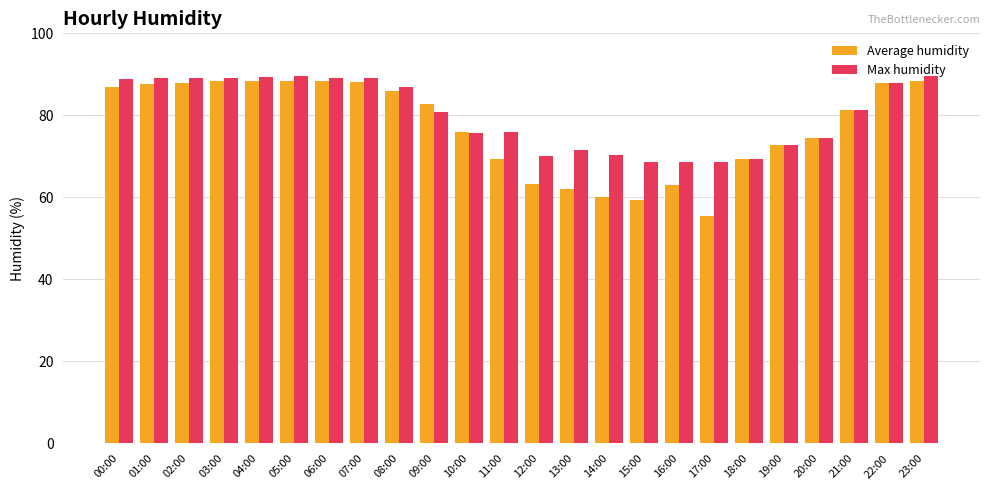

What is the average value of the Average humidity series?

77.3